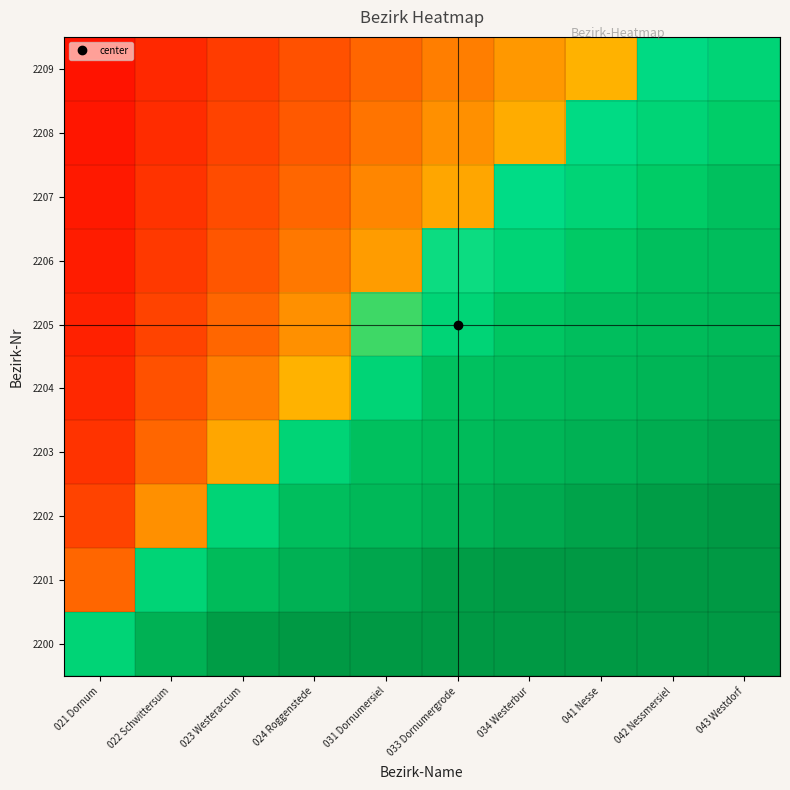

At how many categories does at least one series exceed 88?

9